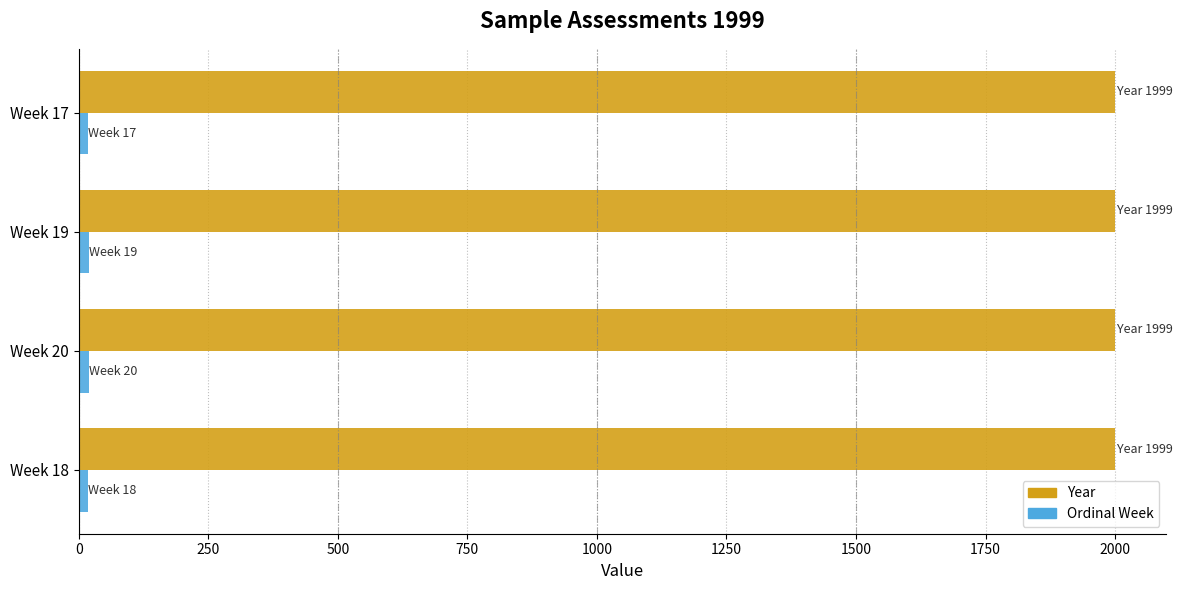

What is the minimum value for Year?

1999